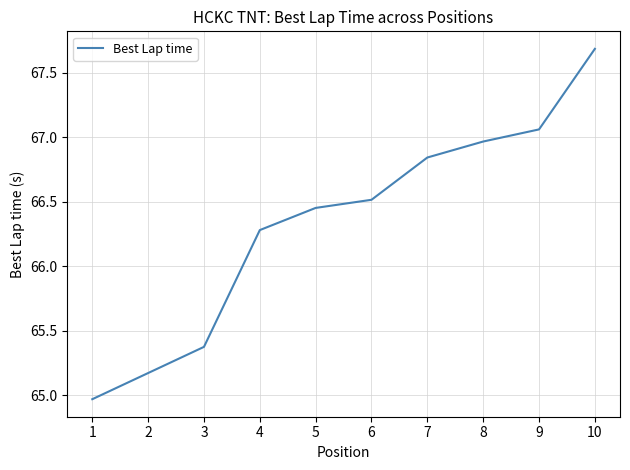

What is the sum of all values?

663.3